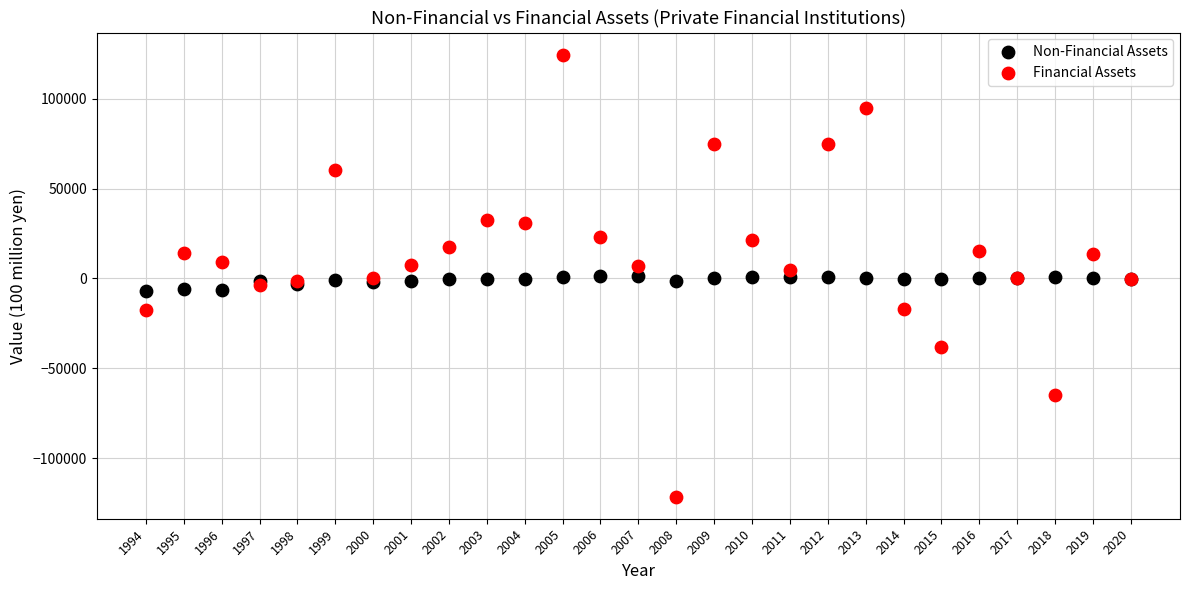

Which series contains the highest Y value?

Financial Assets